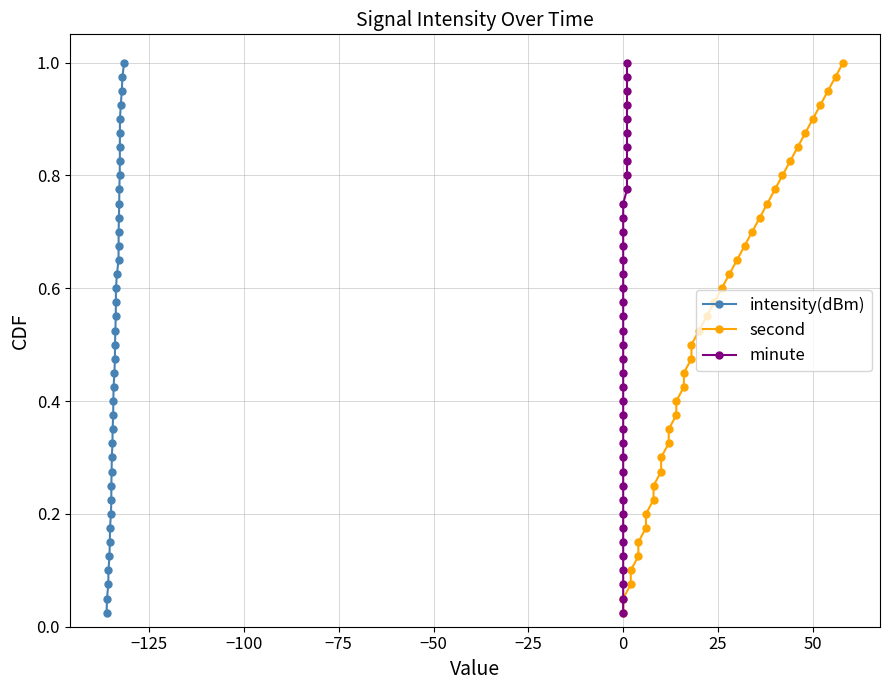

What is the difference between the second highest and minimum values in the intensity(dBm) series?

0.9